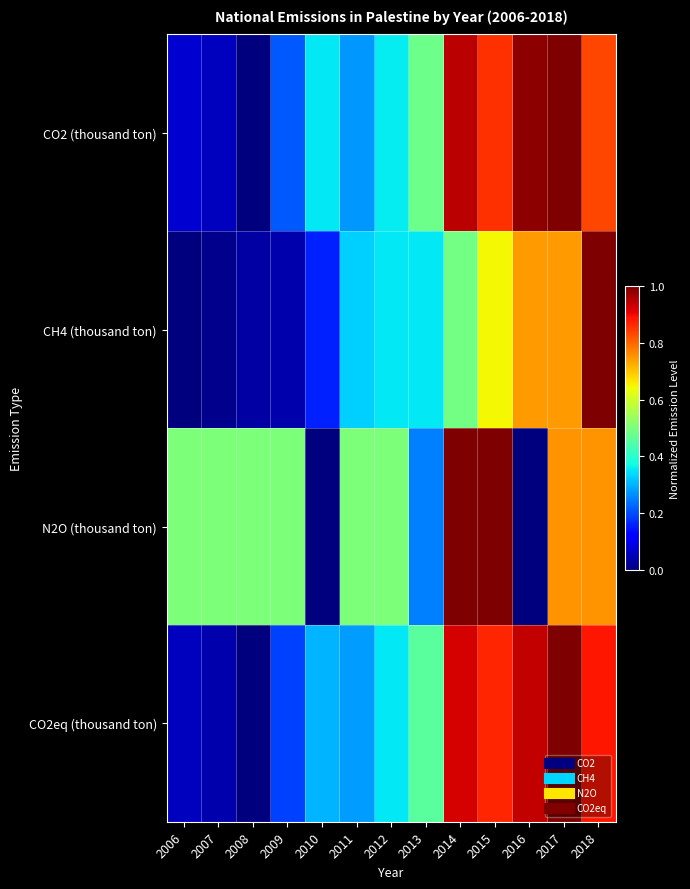

What is the spread (max minus min) of values at 2015?

0.4